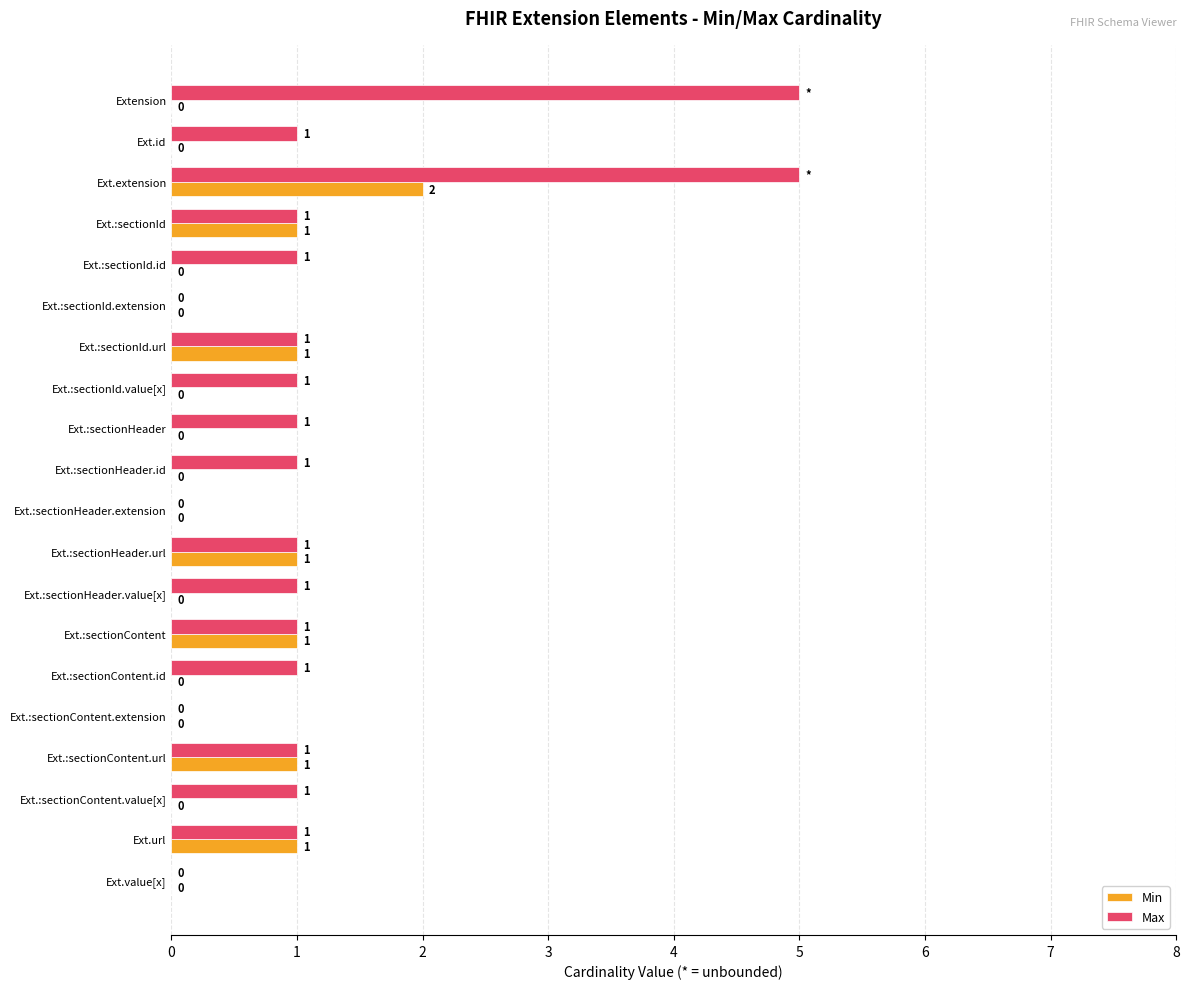

What is the maximum value shown in the chart?

5